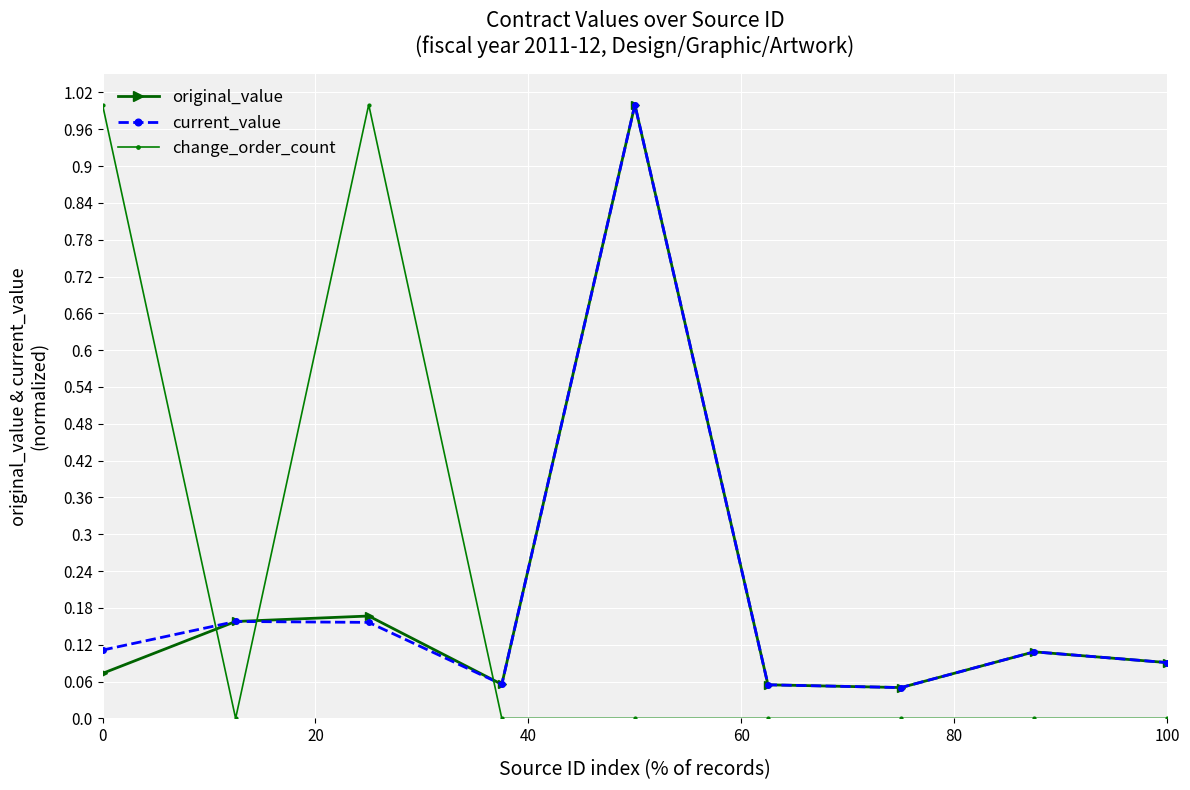

In current_value, how many points are lower than both neighbors (excluding endpoints)?

2